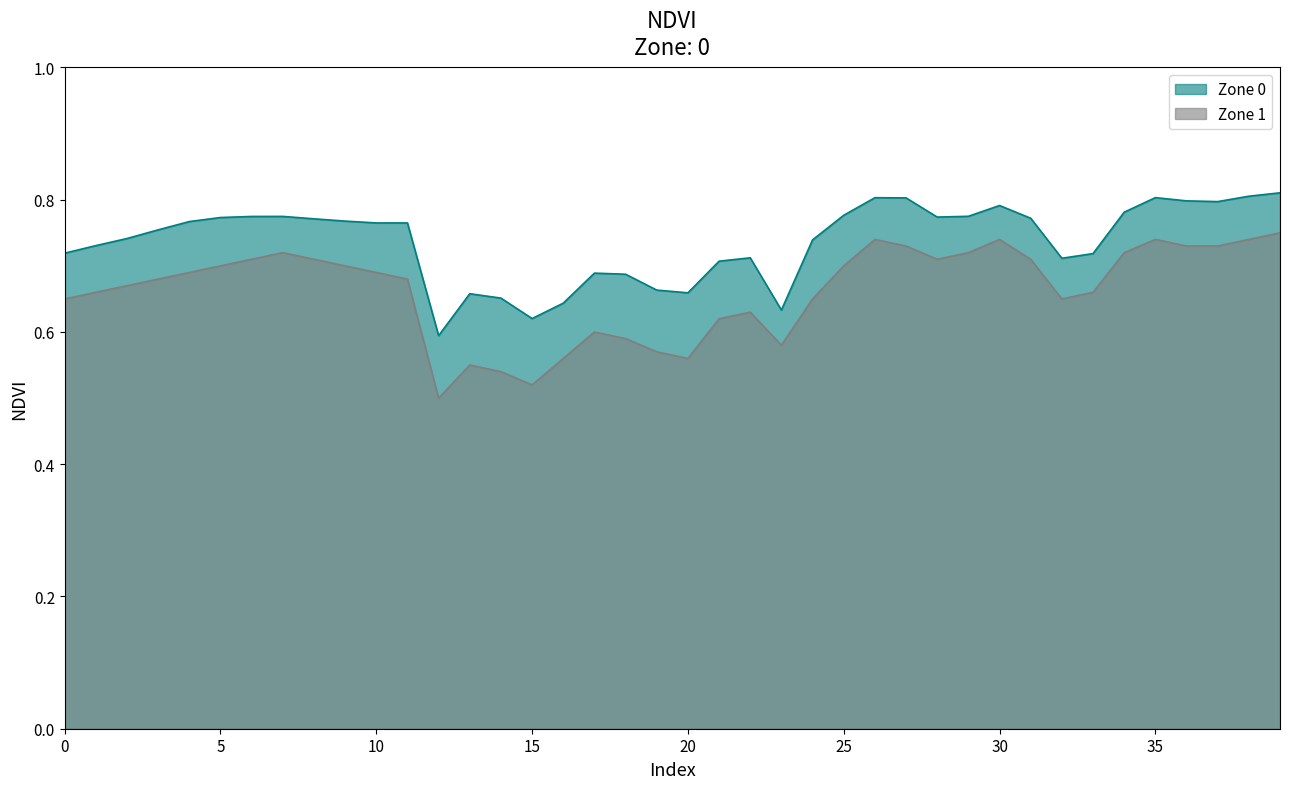

At 37, list the series in order from largest to smallest.

Zone 0, Zone 1